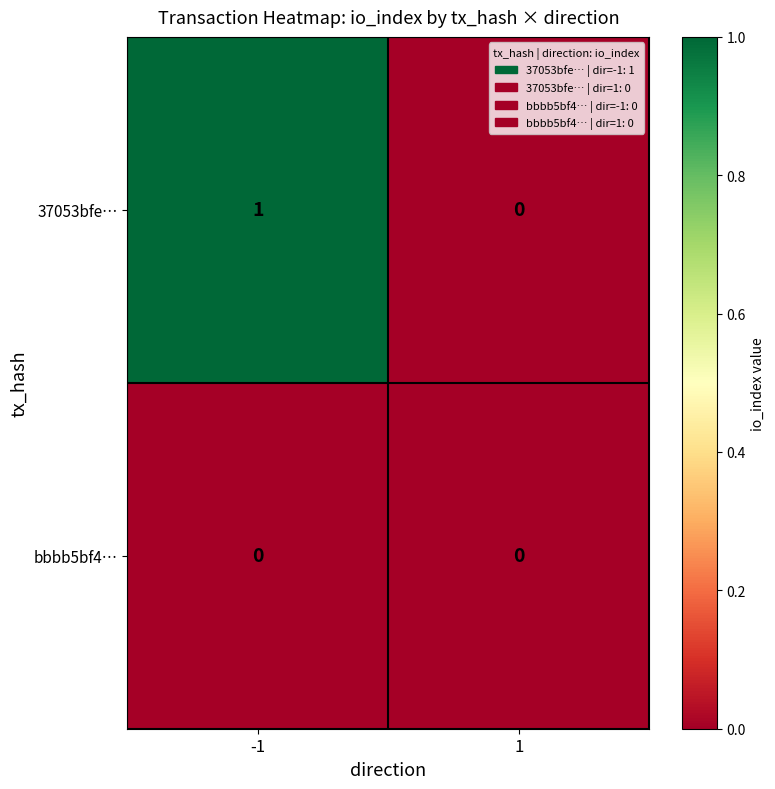

At -1, list the series in order from largest to smallest.

37053bfe…, bbbb5bf4…